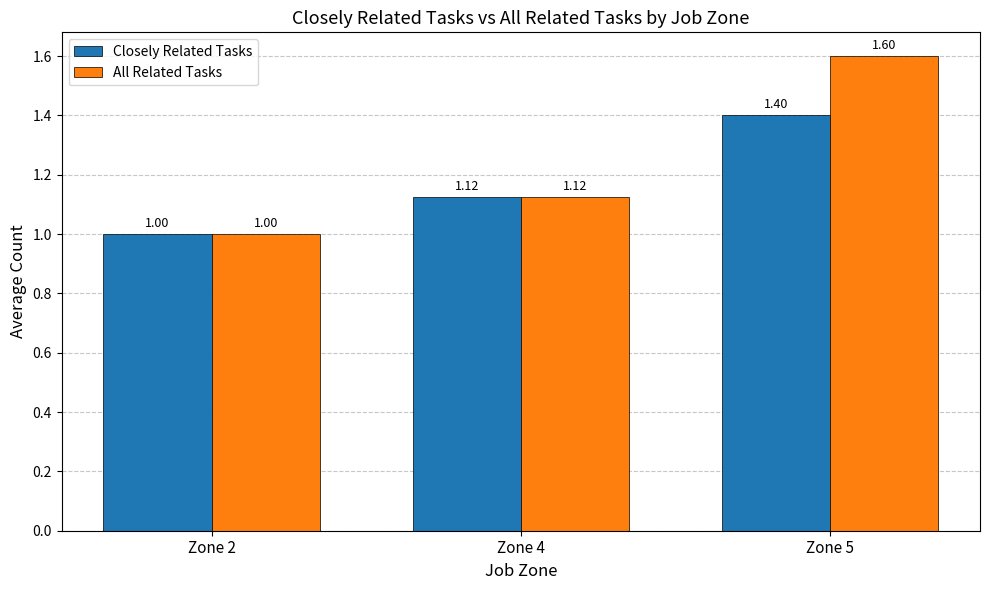

Which category has the highest value across all series?

Zone 5